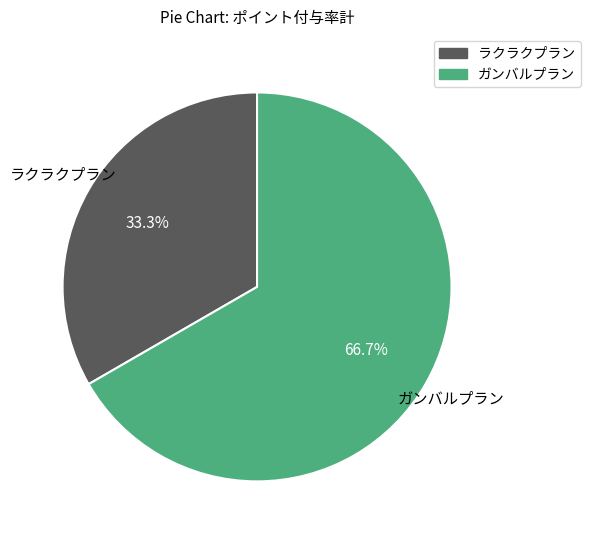

Which slice is the smallest?

ラクラクプラン